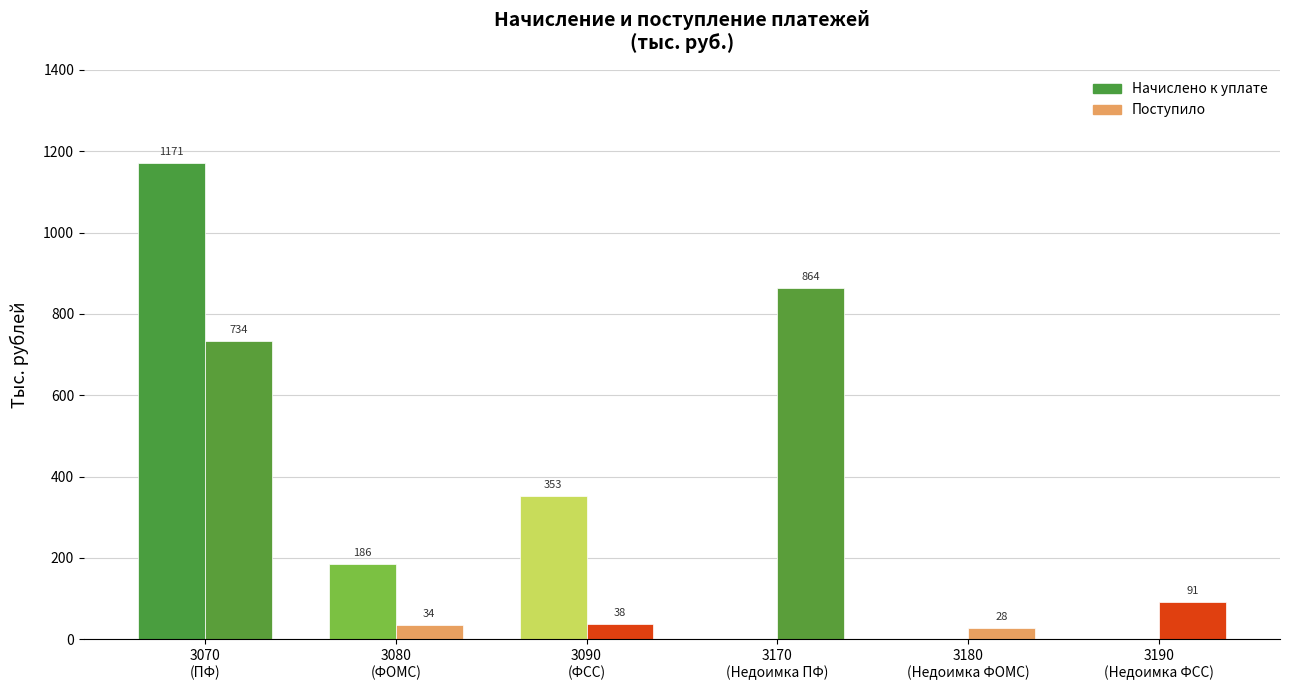

How many distinct data groups are displayed?

2